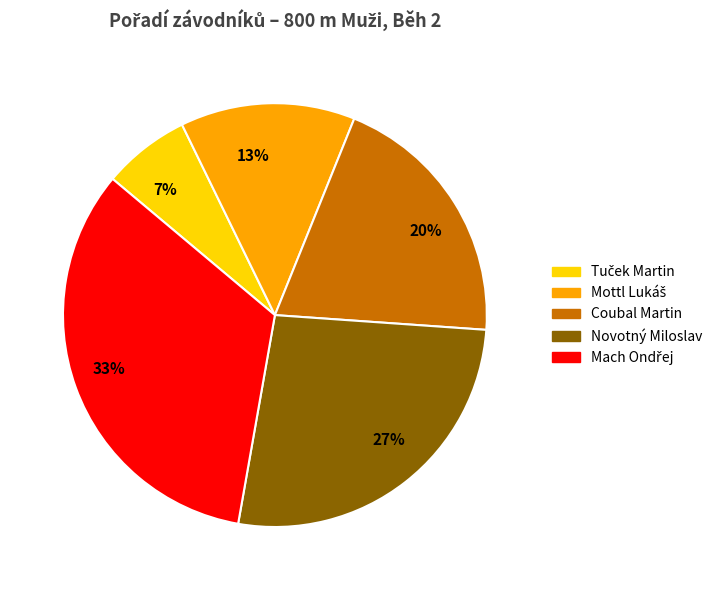

The 27% slice represents 27% of the pie. True or false?

True